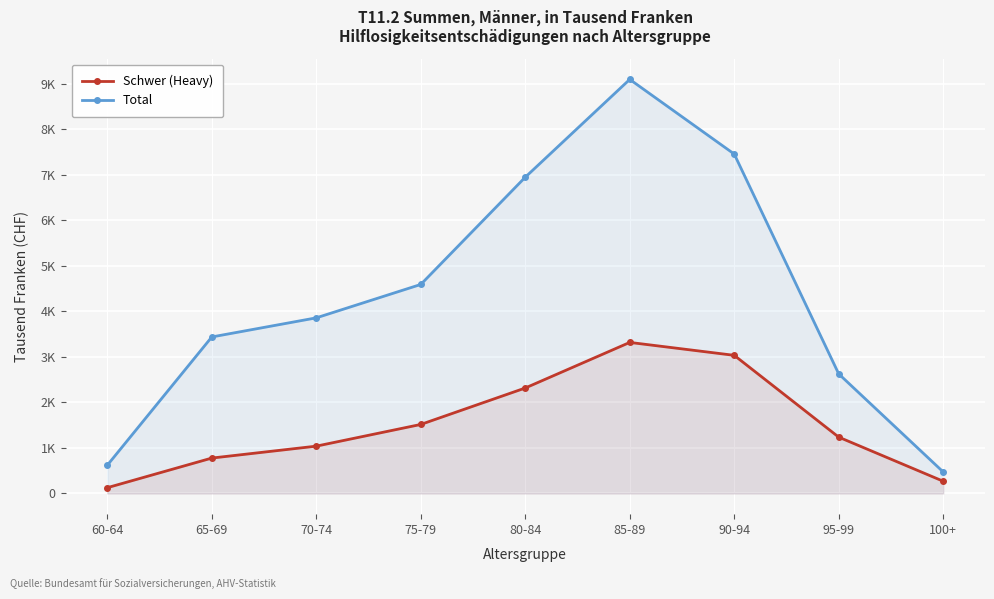

Reading left to right, extract all data points from this chart.

Schwer (Heavy): 60-64=127	65-69=778	70-74=1040	75-79=1517	80-84=2318	85-89=3320	90-94=3036	95-99=1238	100+=269
Total: 60-64=621	65-69=3440	70-74=3860	75-79=4594	80-84=6951	85-89=9101	90-94=7460	95-99=2628	100+=473